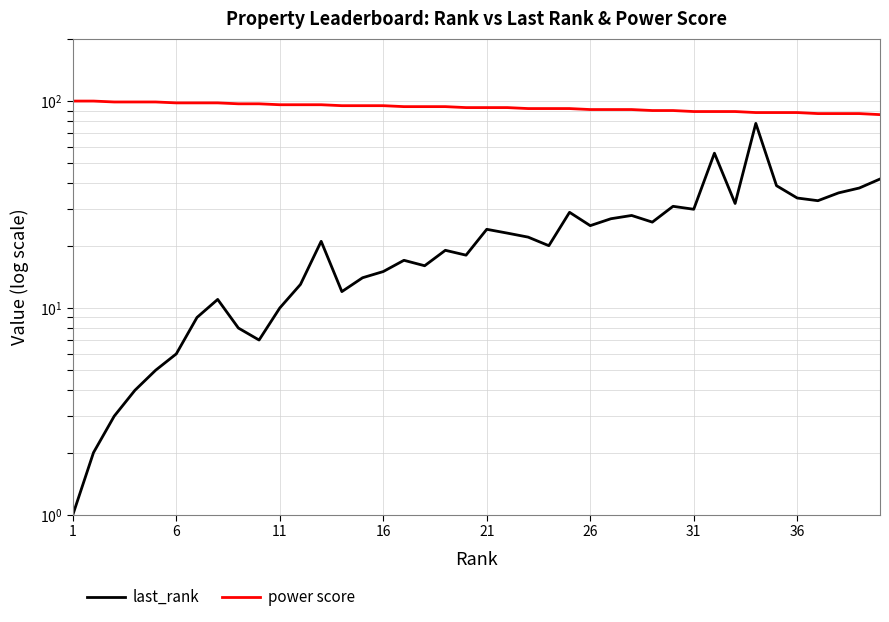

Which series has the largest total across all categories?

power score